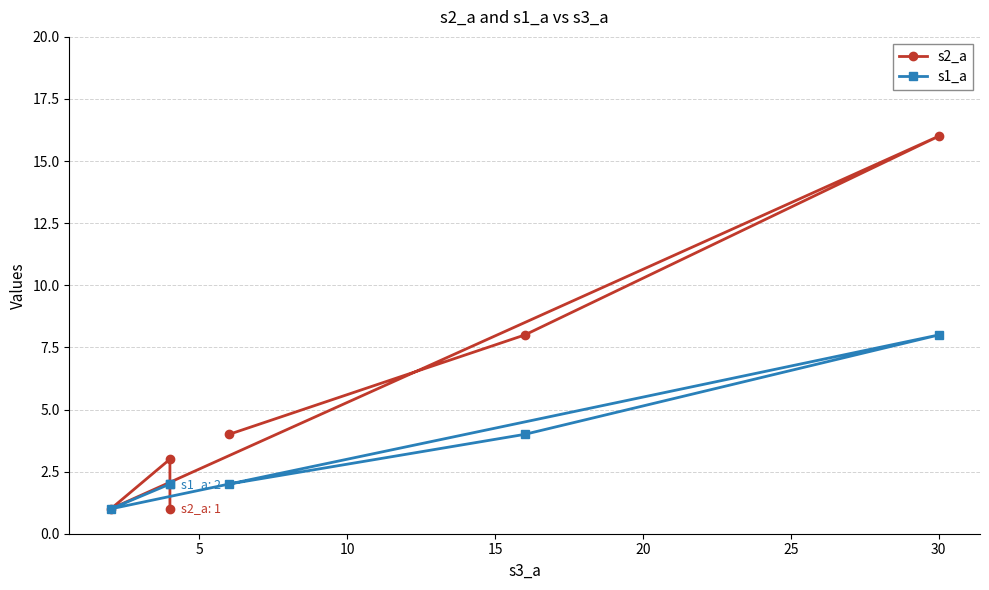

What are all the series names shown in the legend?

s2_a, s1_a